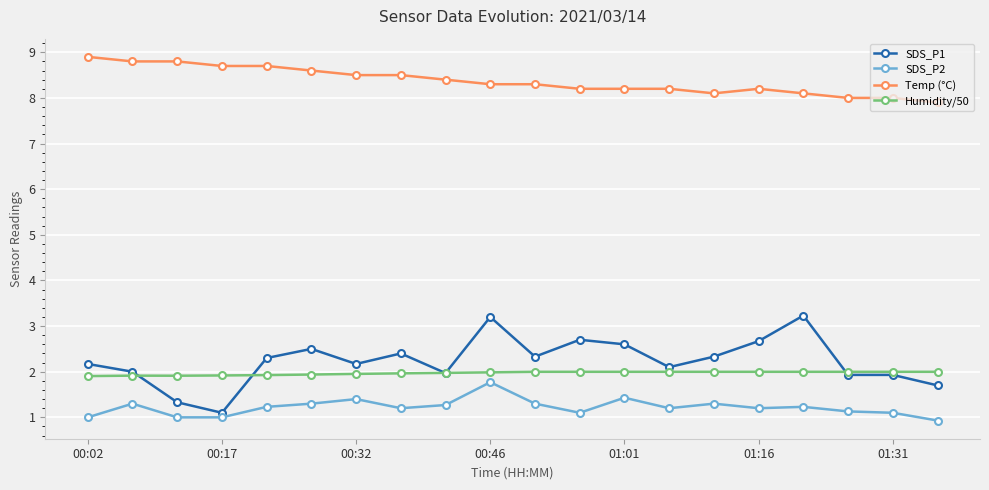

Which series has the largest range (max minus min)?

SDS_P1